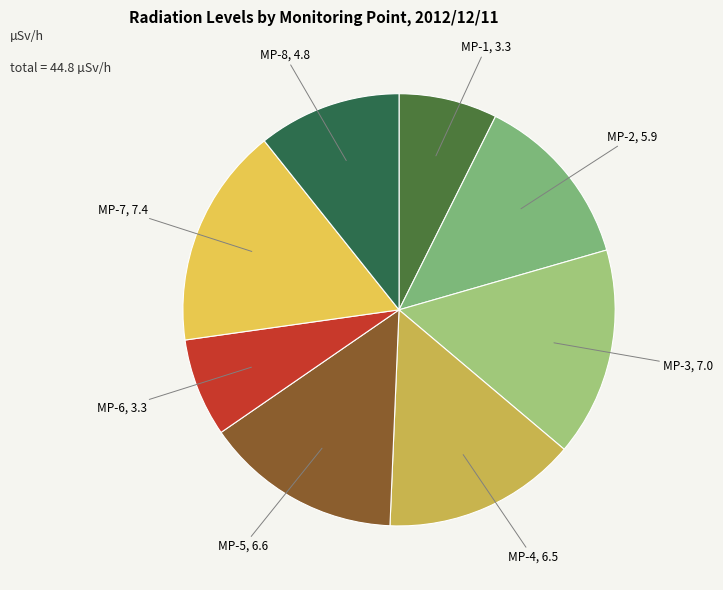

Is the sum of MP-4 and MP-5 greater than half?

No